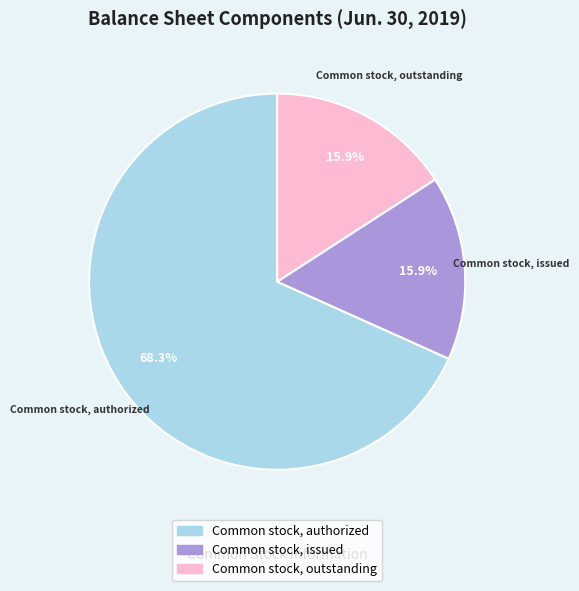

To the nearest percent, what is the difference between the largest and smallest slice percentages?

52%